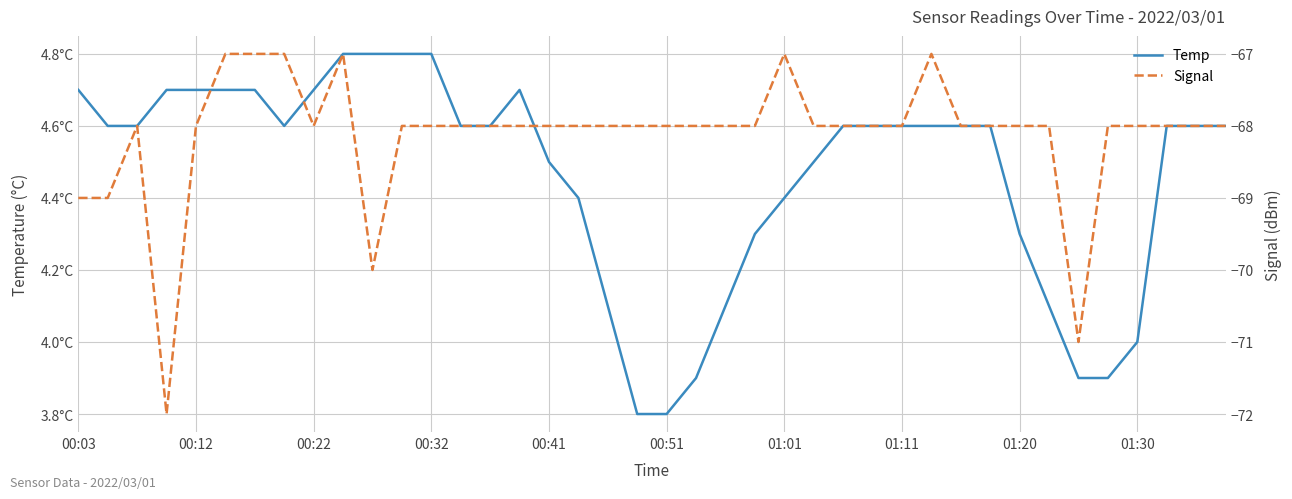

Where does the Temp series first go above 4?

00:03